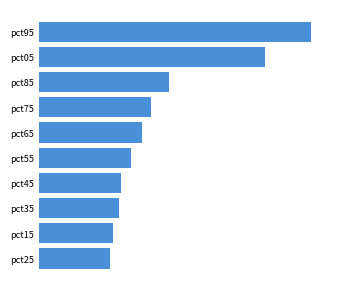

How many values are between 0 and 1?

8